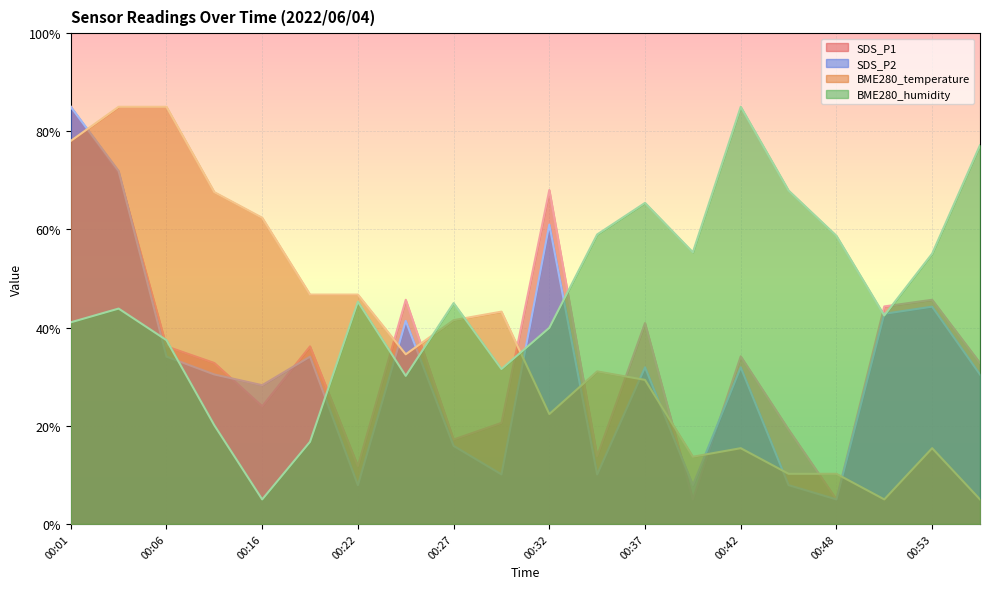

What is the total value across all series at 00:24?

151.8